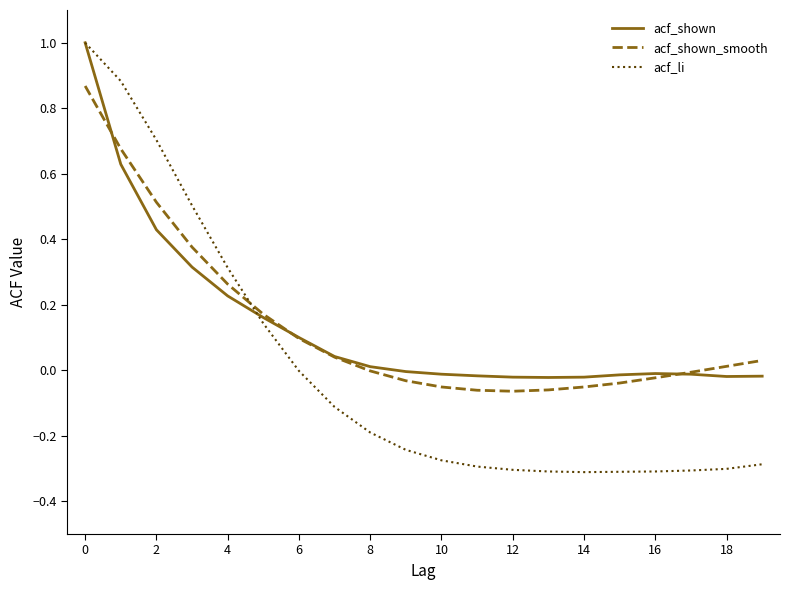

Which series ends up on top after the final intersection of acf_li and acf_shown?

acf_shown